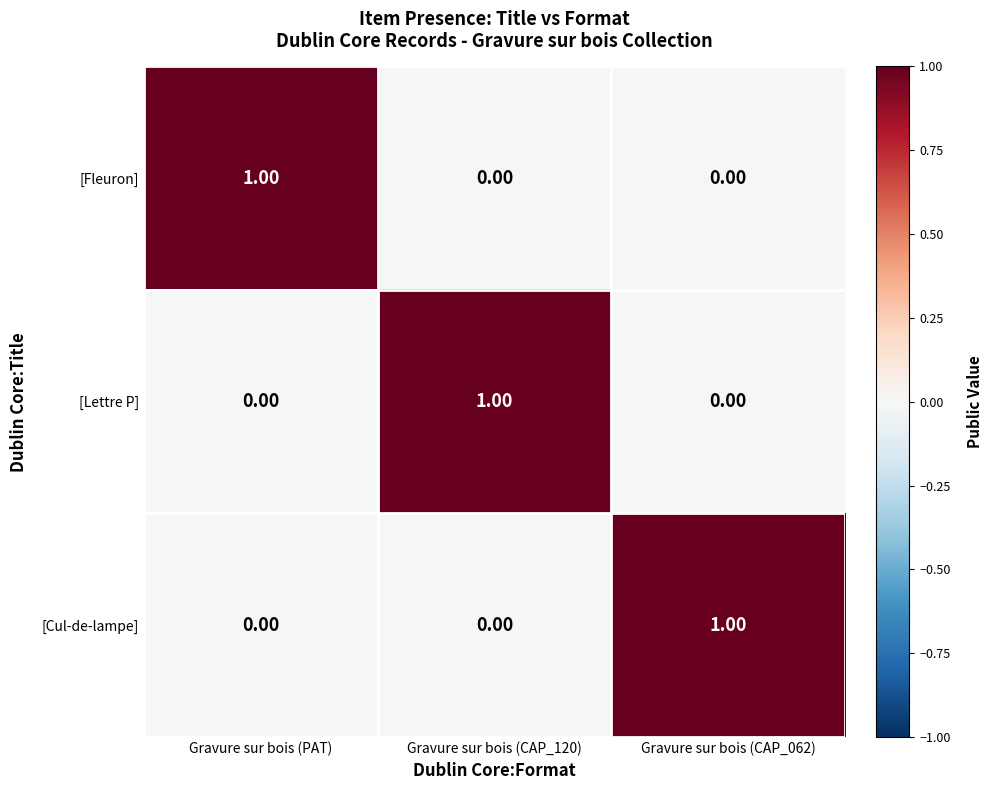

At how many categories does at least one series exceed 0?

3